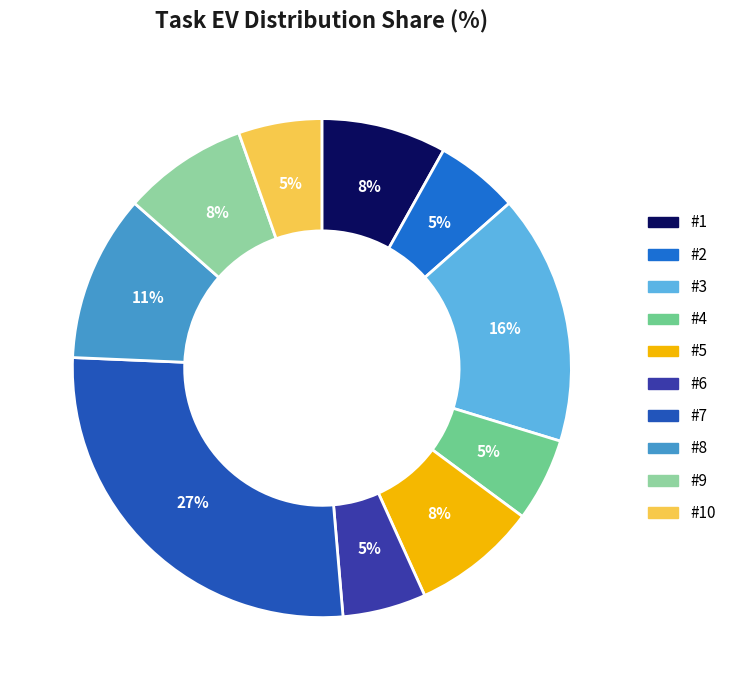

True or false: #1 accounts for 8% of the total.

True